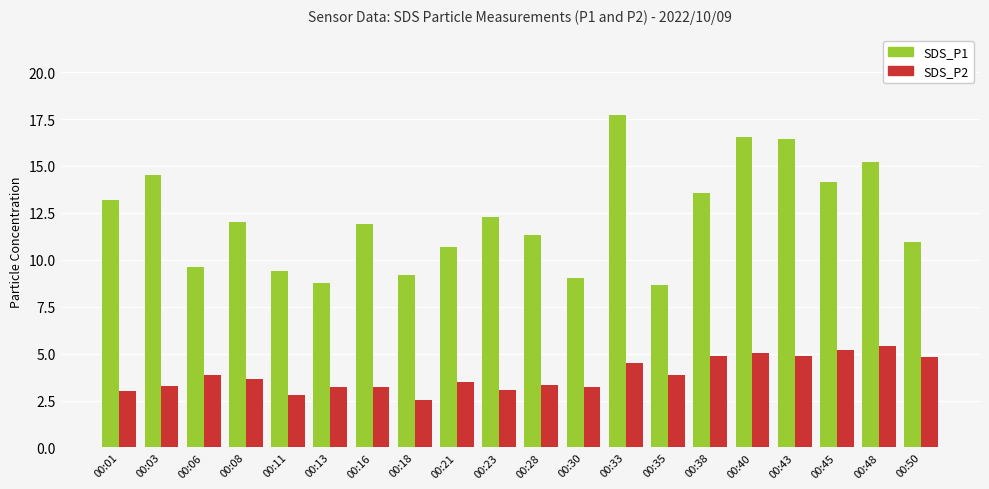

Rank the series by their maximum value, from highest to lowest.

SDS_P1, SDS_P2